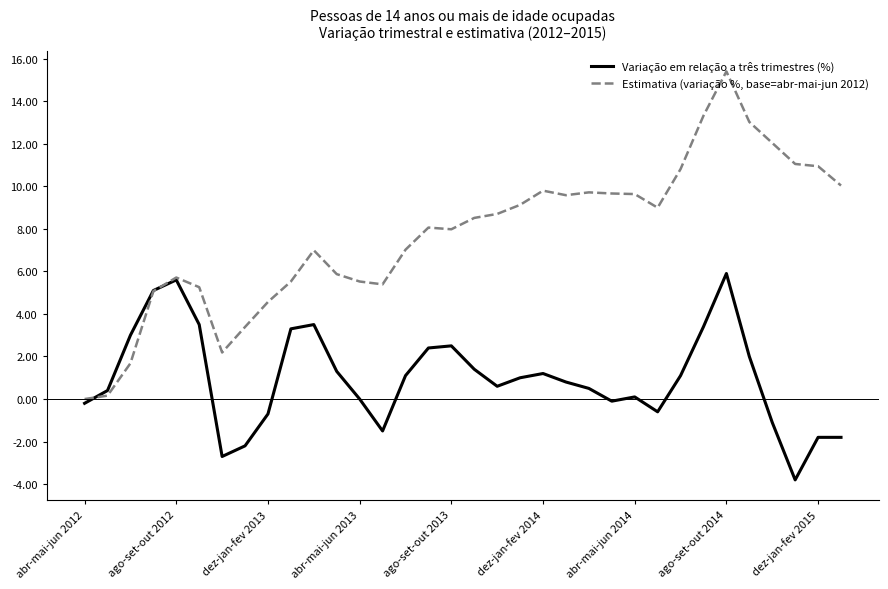

Which series has the largest total across all categories?

Estimativa (variação %, base=abr-mai-jun 2012)